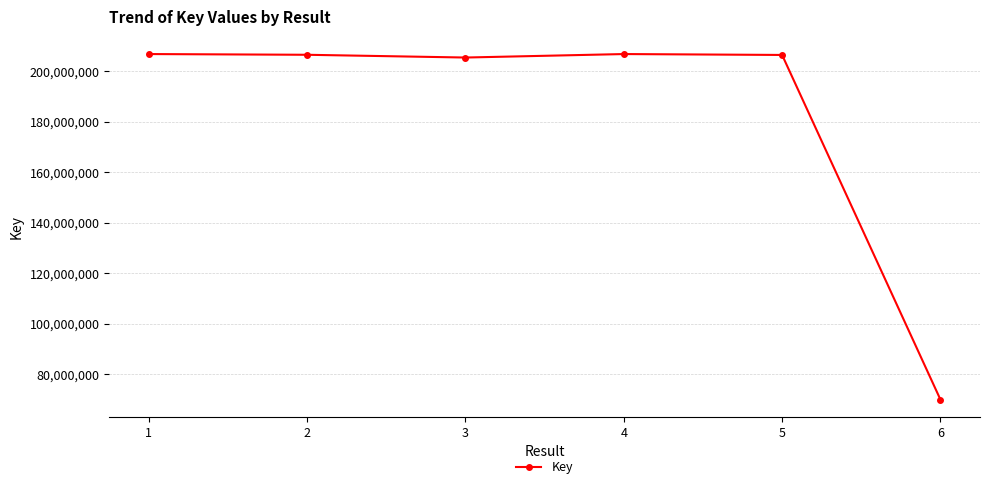

Is it true that the value at 6 is 69992136?

True